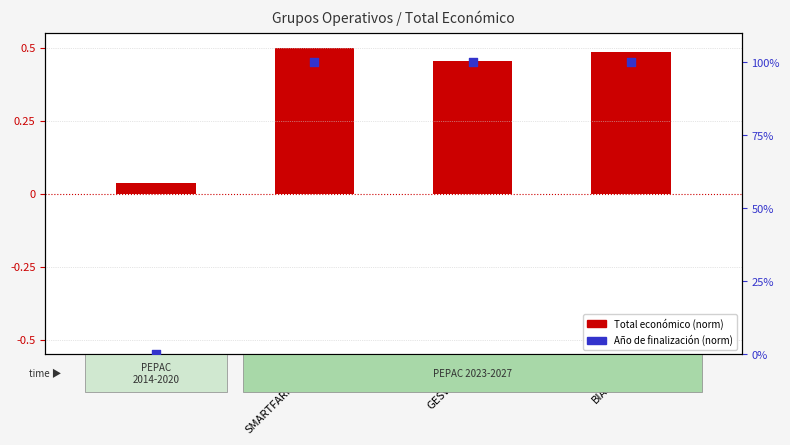

Is the value of Total económico (norm) at BIANEXIA greater than the value of Año de finalización (norm) at EVNA?

Yes